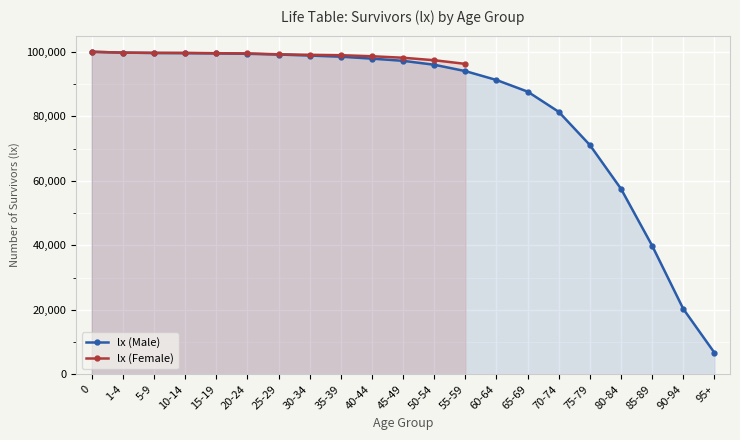

What is the difference between the maximum and minimum values?

93307